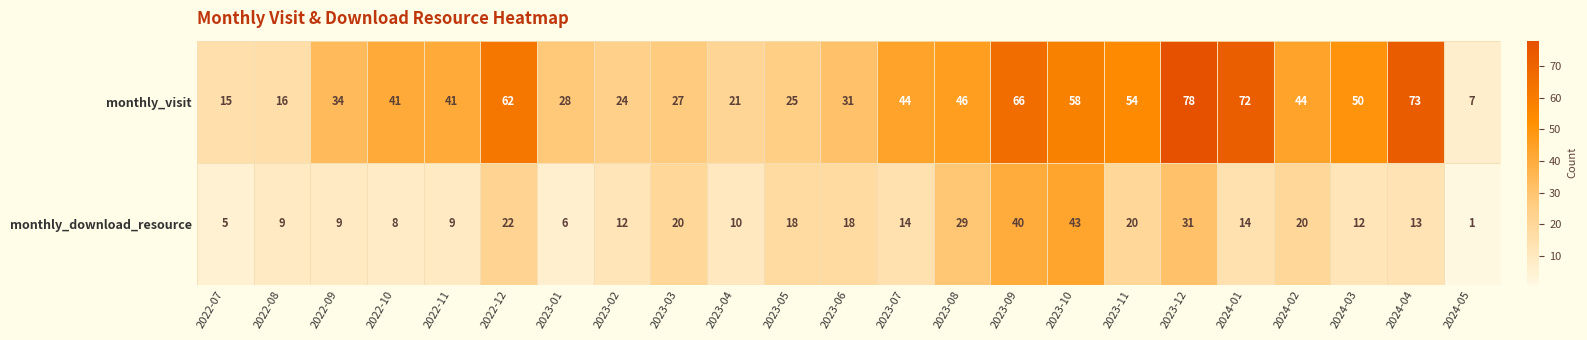

Is it true that monthly_download_resource equals 21 at 2024-03?

False